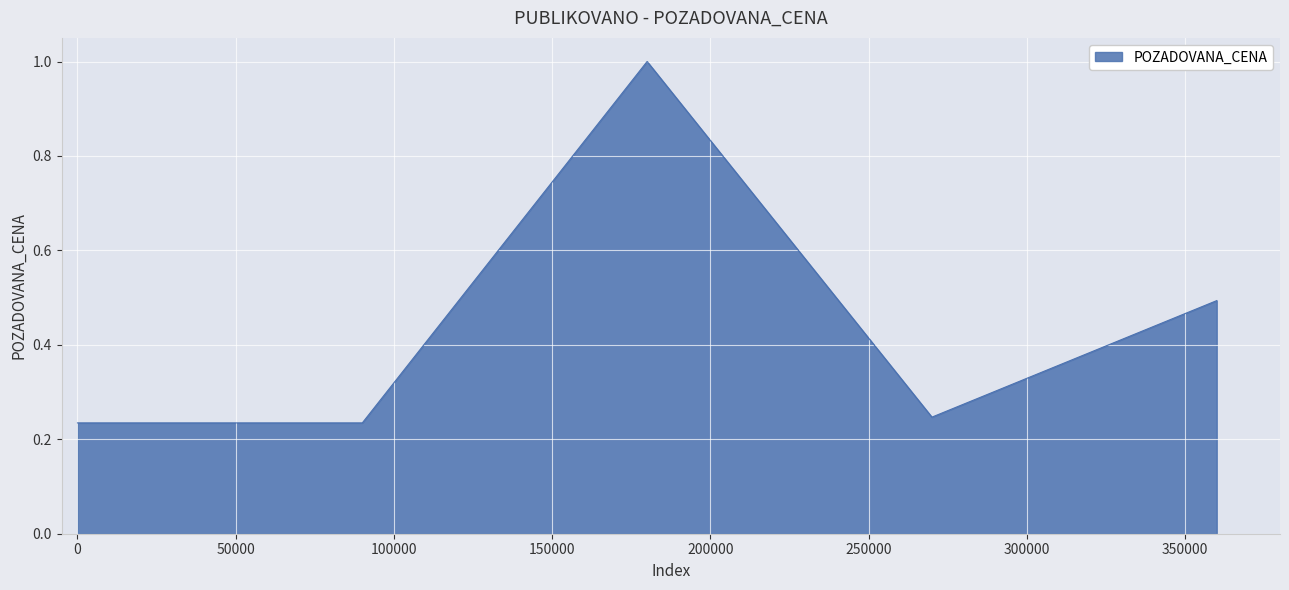

What is the sum of all values?

2.2